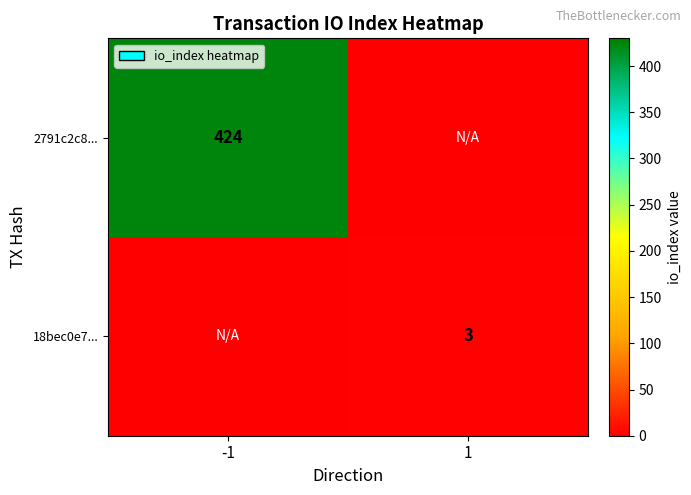

How many series are shown in this chart?

2